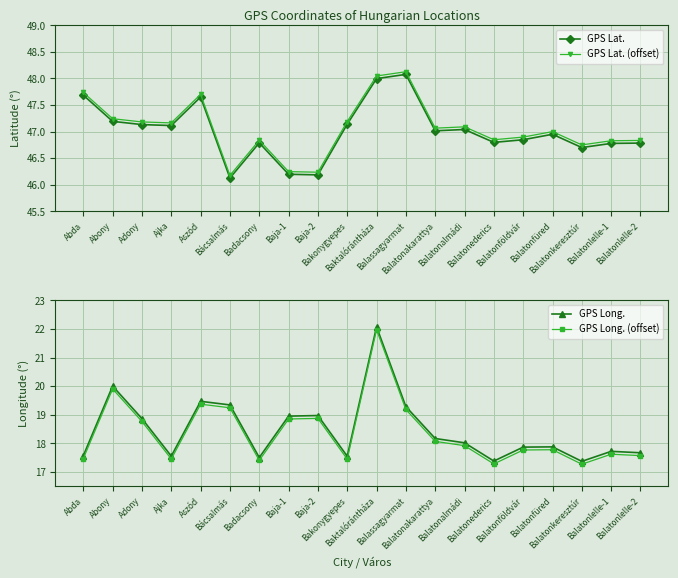

True or false: GPS Long. and GPS Lat. (offset) cross at least once.

False